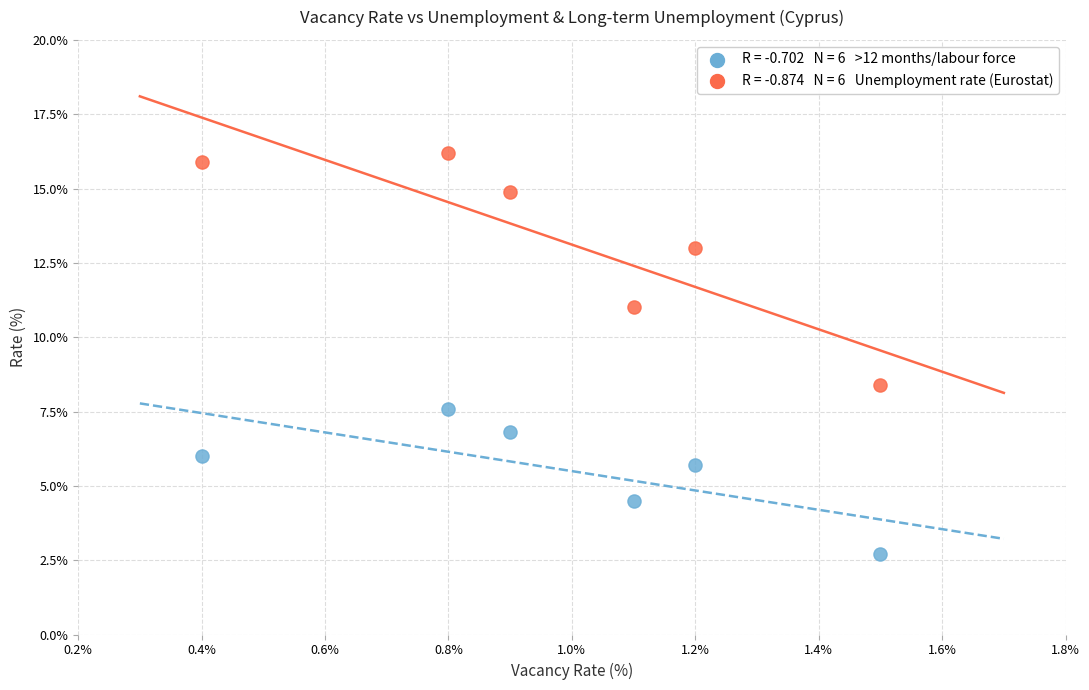

Across all data points, what is the range of Y values (max minus min)?

13.5